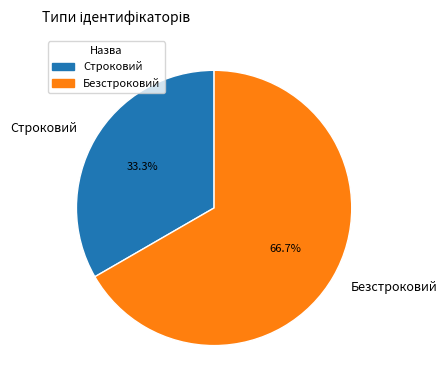

Is there a majority slice in this chart?

Yes